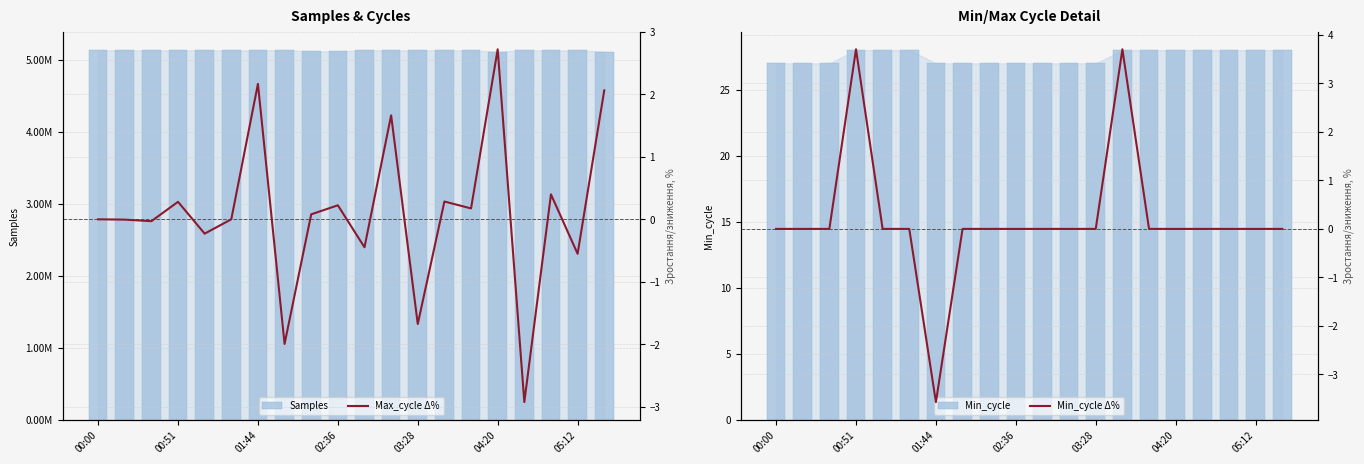

At which label is Max_cycle Δ% closest to 0?

00:00